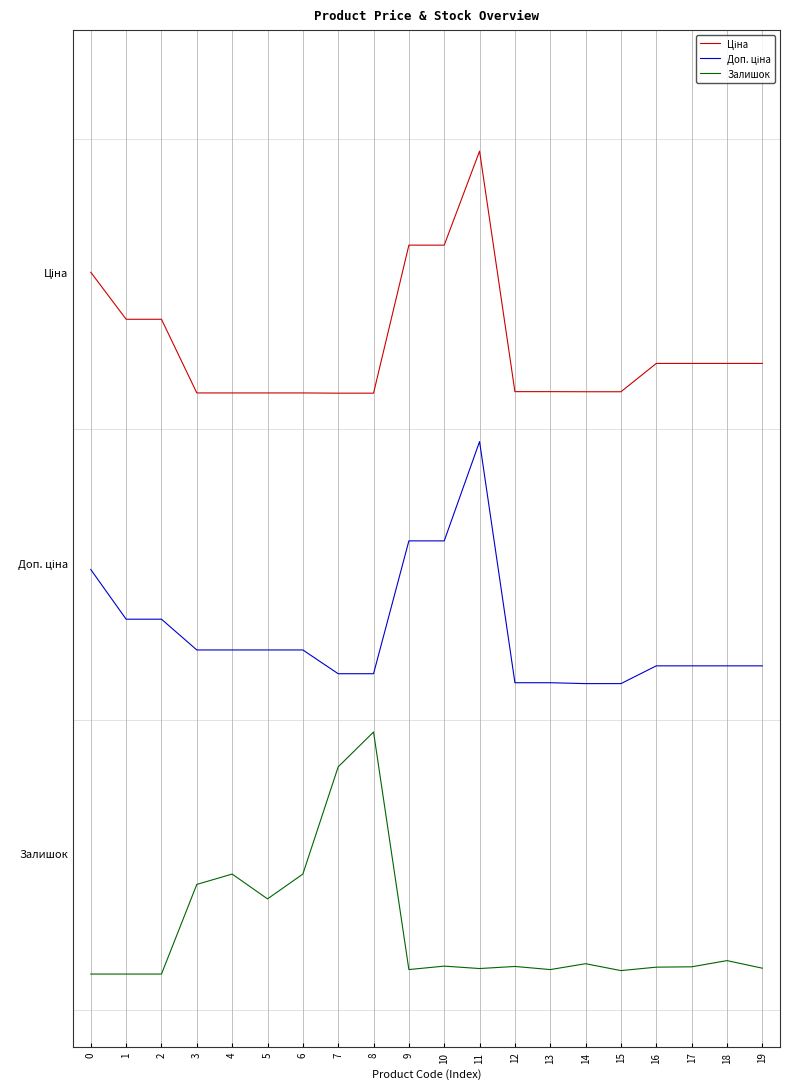

Does the chart have visible grid lines?

Yes